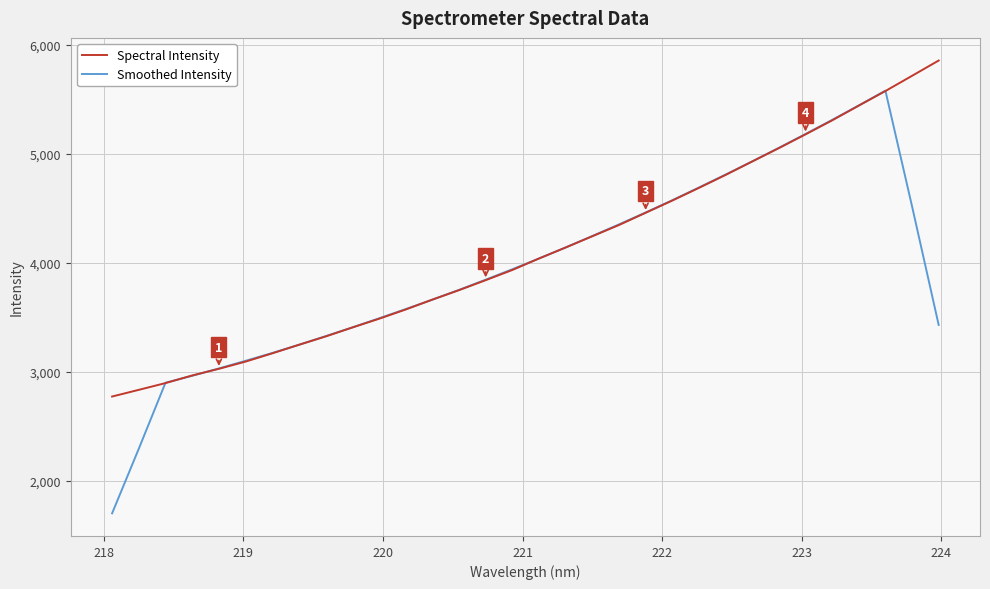

Is this an area chart (filled region under the line)?

No